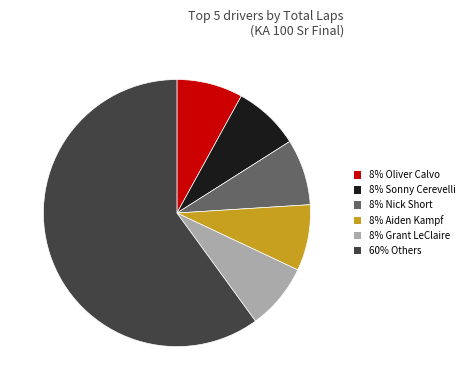

Is there a majority slice in this chart?

Yes